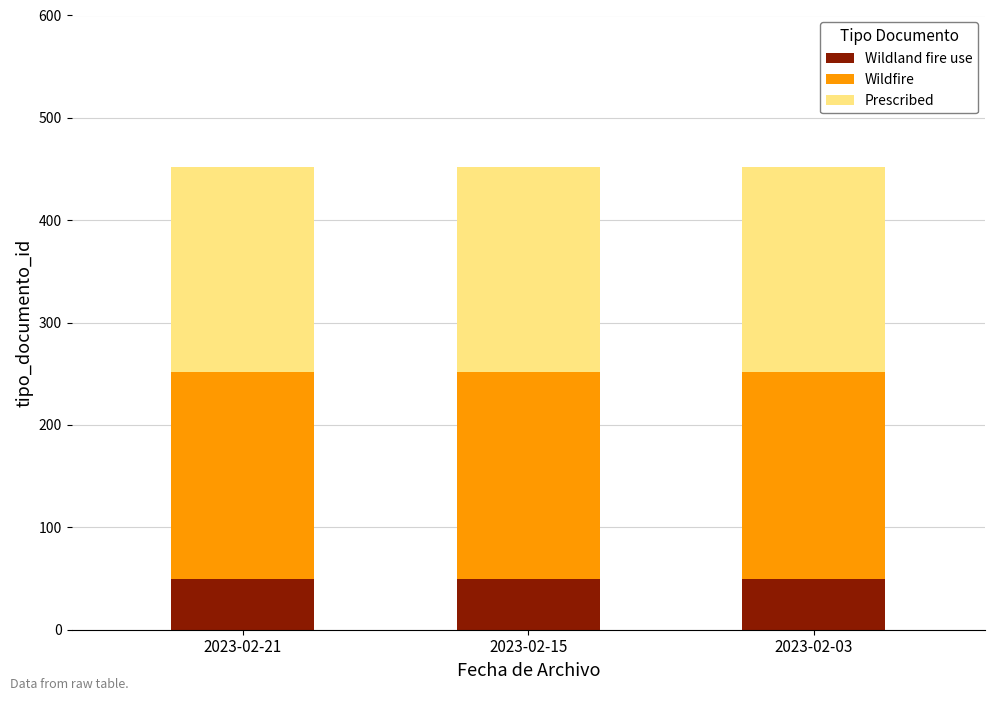

The Wildland fire use series shows 50 at 2023-02-15. True or false?

True